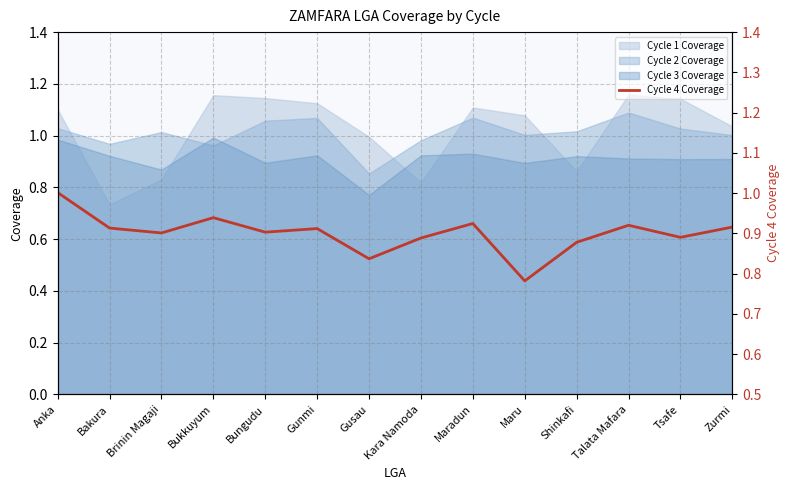

Which category has the lowest value in the Cycle 1 Coverage series?

Bakura